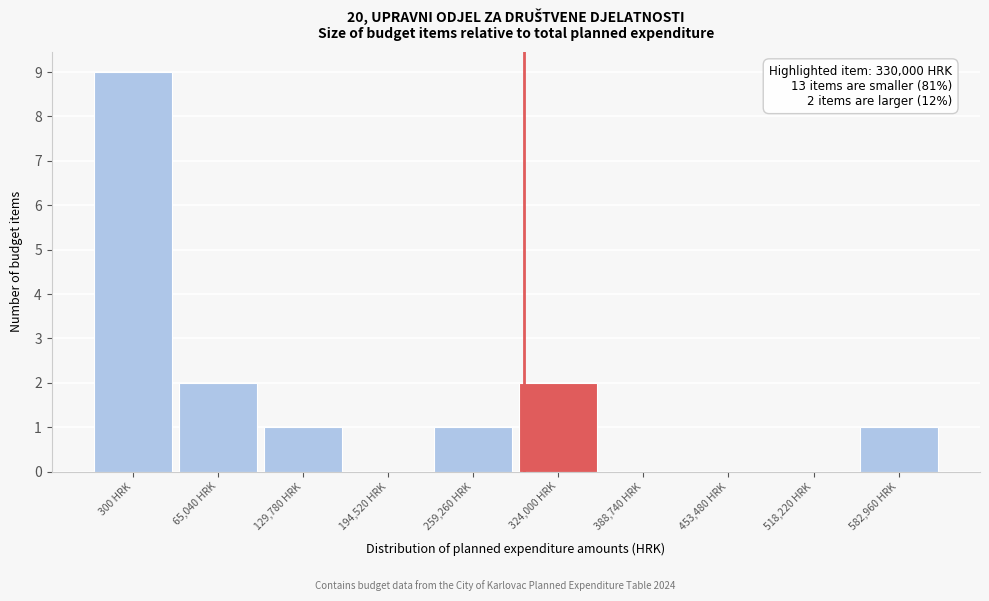

Reading left to right, what are all the values shown in this chart?

300 HRK=9	65,040 HRK=2	129,780 HRK=1	194,520 HRK=0	259,260 HRK=1	324,000 HRK=2	388,740 HRK=0	453,480 HRK=0	518,220 HRK=0	582,960 HRK=1